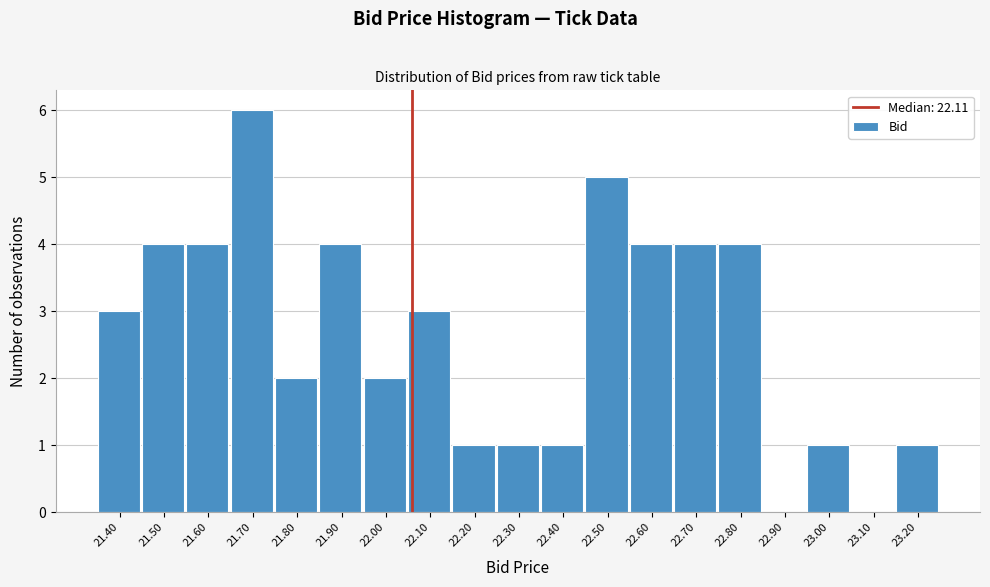

Reading left to right, extract all data points from this chart.

21.40=3	21.50=4	21.60=4	21.70=6	21.80=2	21.90=4	22.00=2	22.10=3	22.20=1	22.30=1	22.40=1	22.50=5	22.60=4	22.70=4	22.80=4	22.90=0	23.00=1	23.10=0	23.20=1